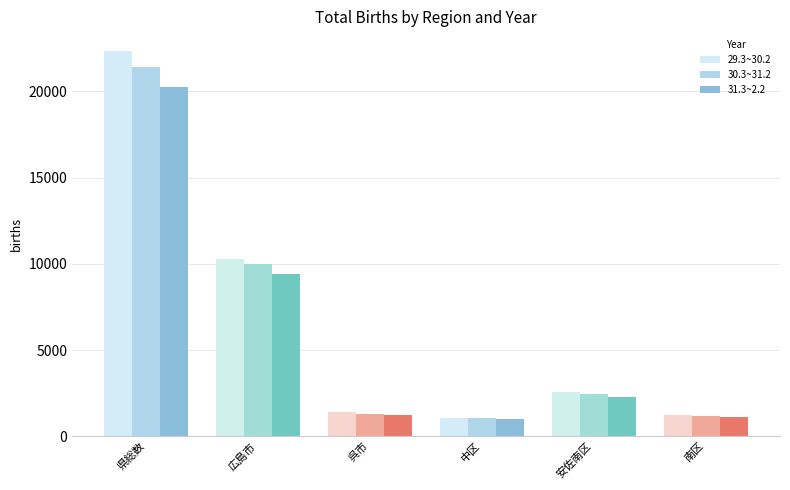

What is the total value across all series at 安佐南区?

7297